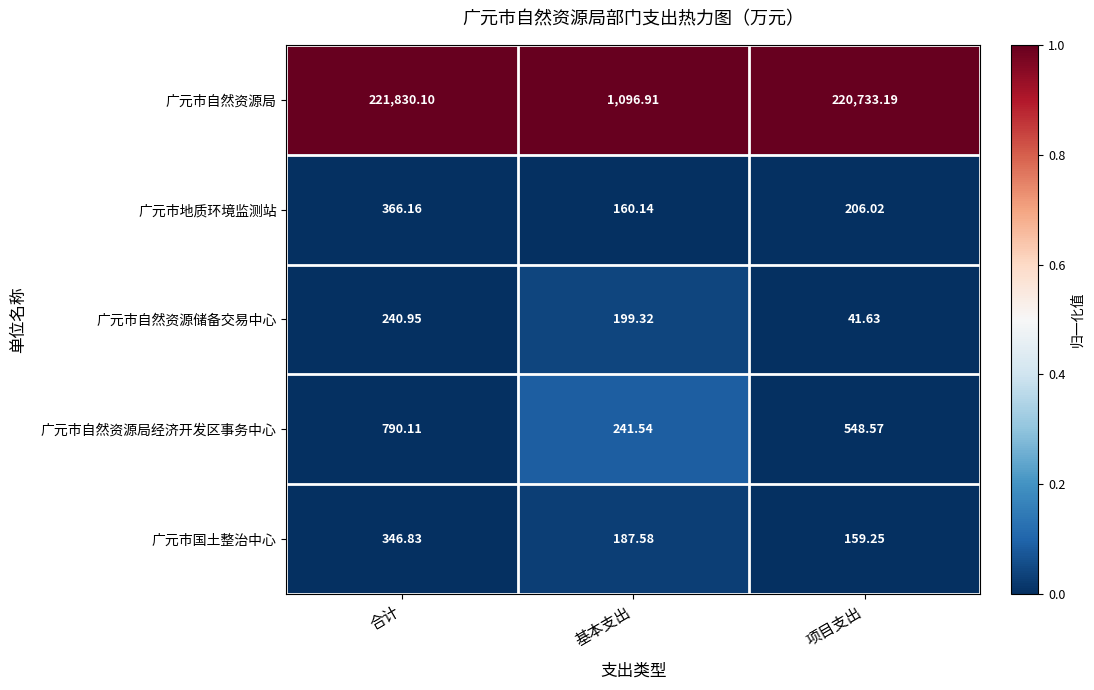

At which label is 广元市自然资源局经济开发区事务中心 closest to 515?

项目支出